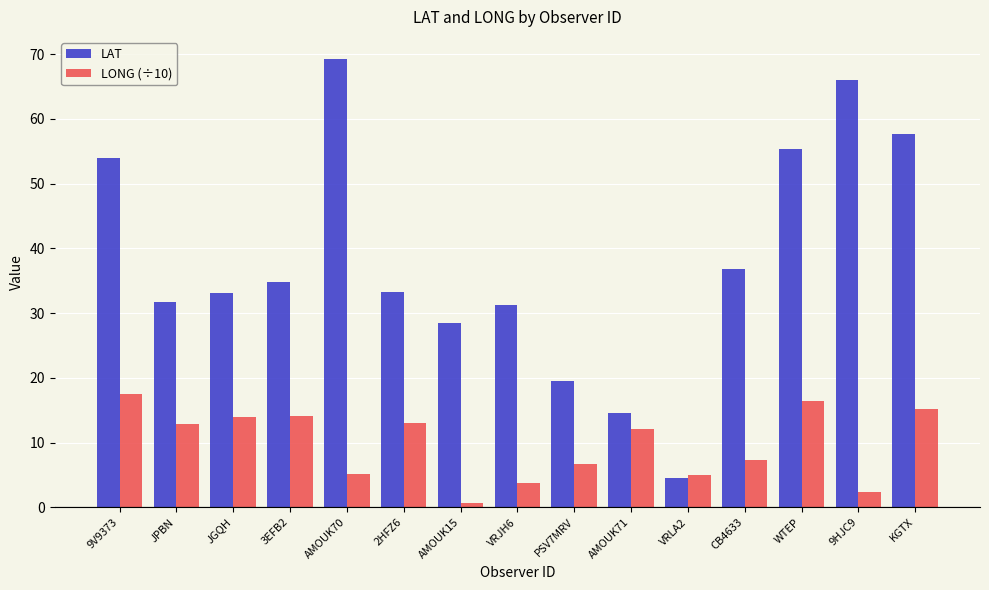

The LAT series shows 37.4 at 9V9373. True or false?

False